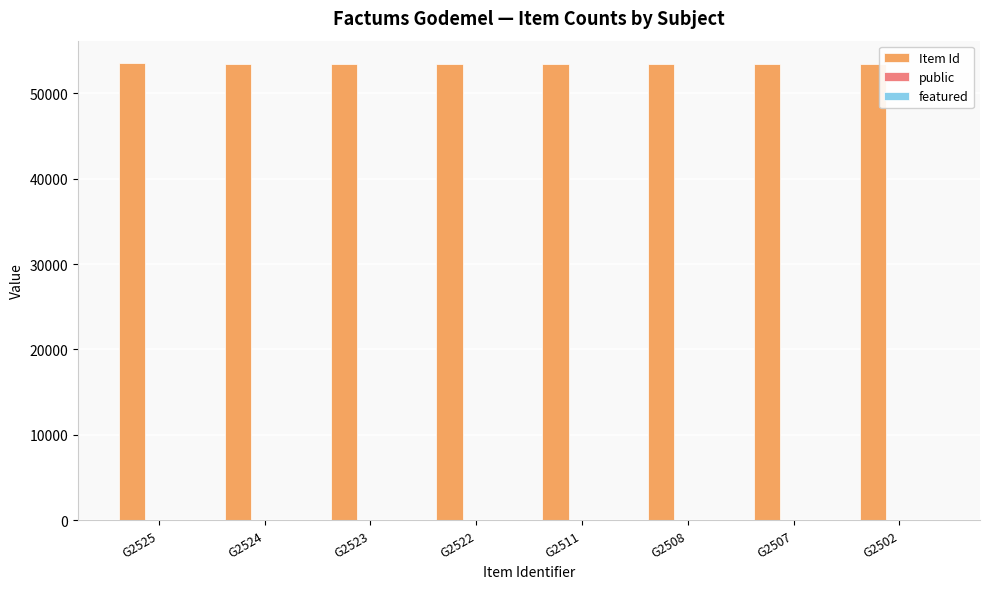

Is it true that Item Id equals 18370 at G2523?

False